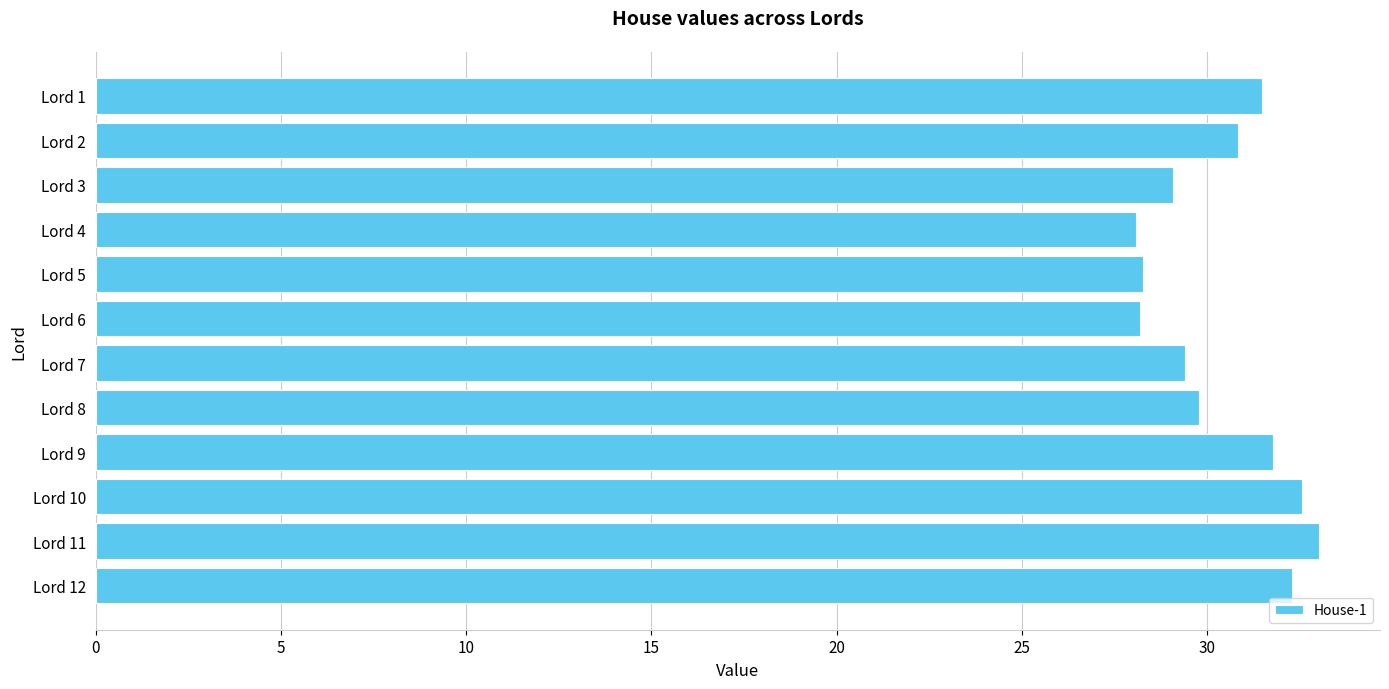

Is it true that the value at Lord 7 is 29.4?

True